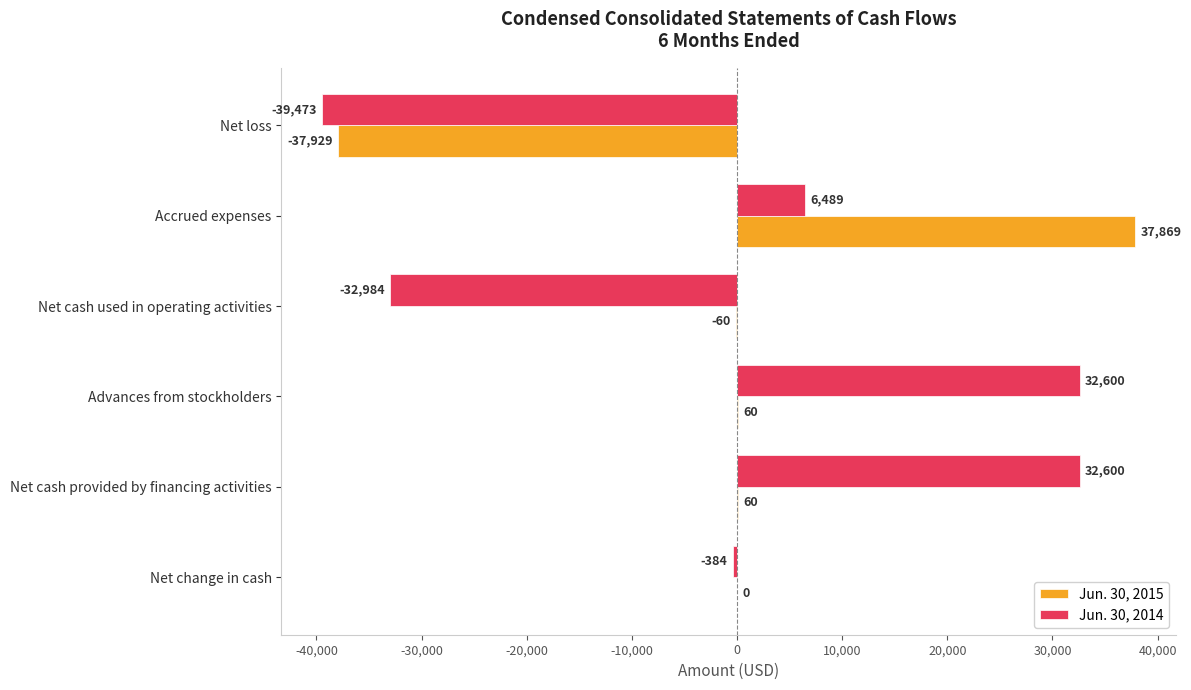

At which category is the sum across all series the highest?

Accrued expenses